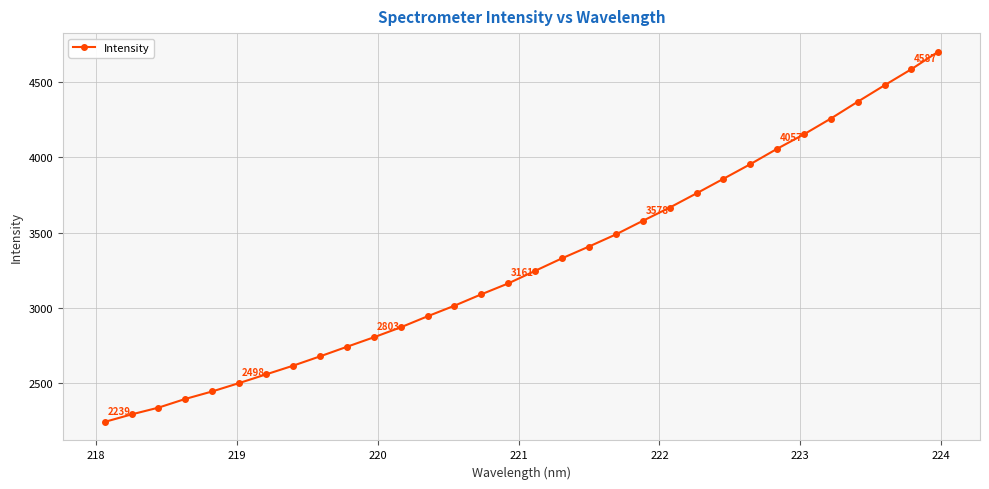

What is the value of the 7th point from the left?

2555.9